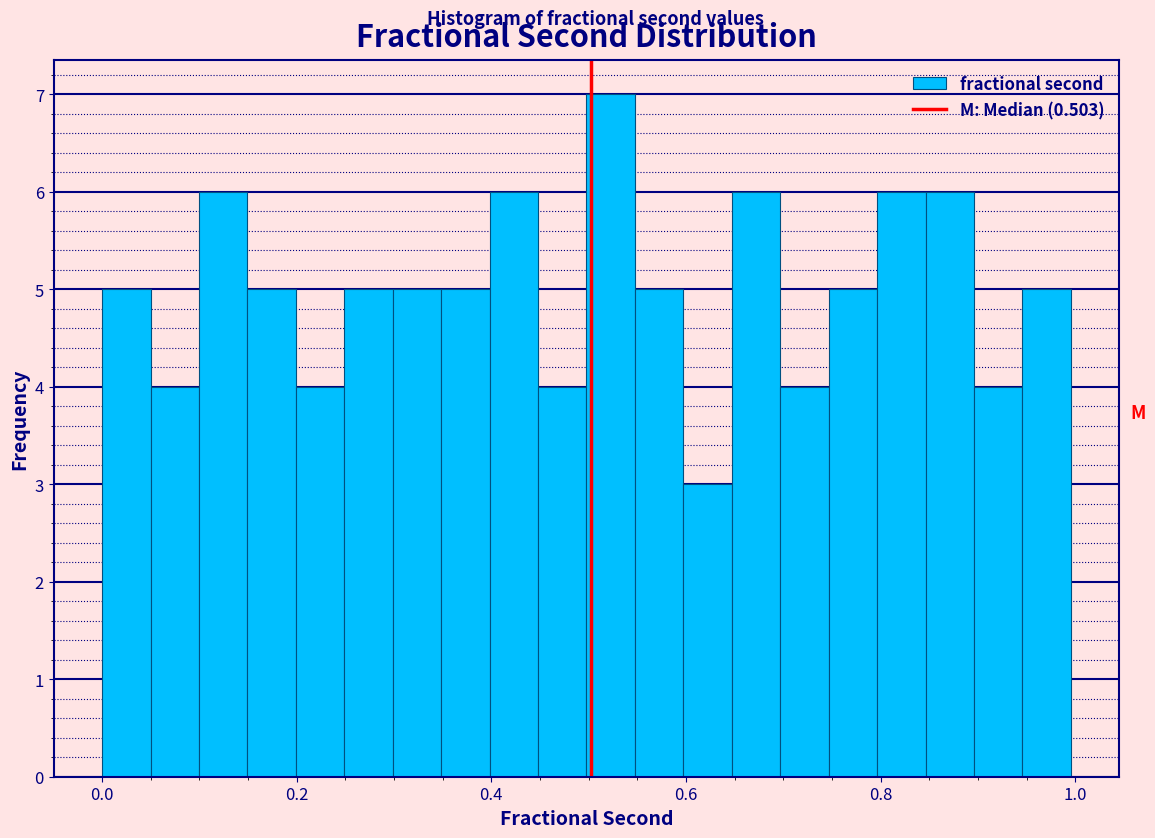

Read against the x-axis, roughly where is the centre of the tallest bar?

0.52